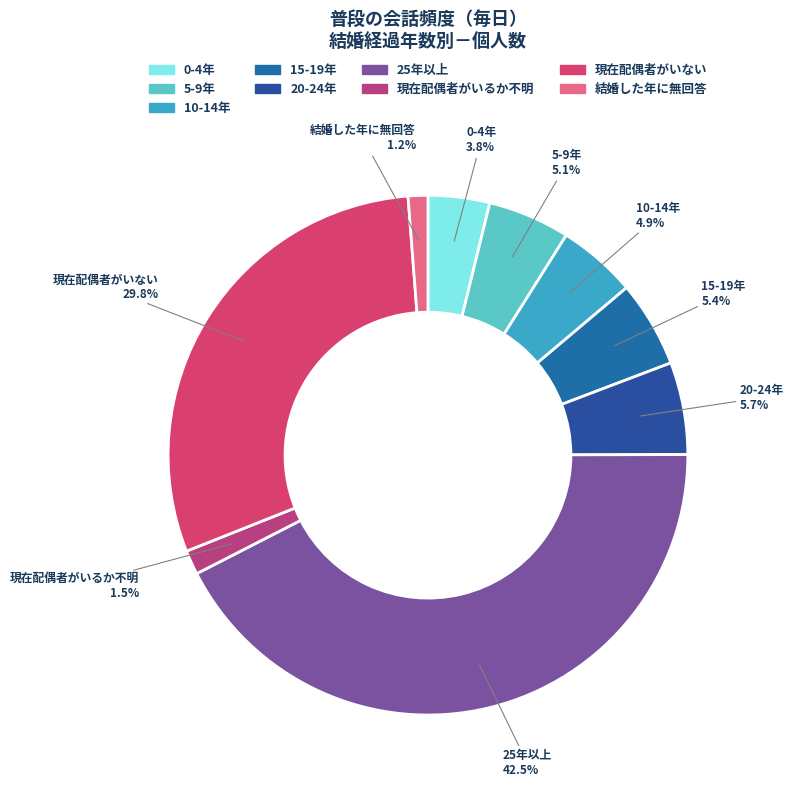

To the nearest percent, what is the difference between the 現在配偶者がいない and 結婚した年に無回答 slice percentages?

29%